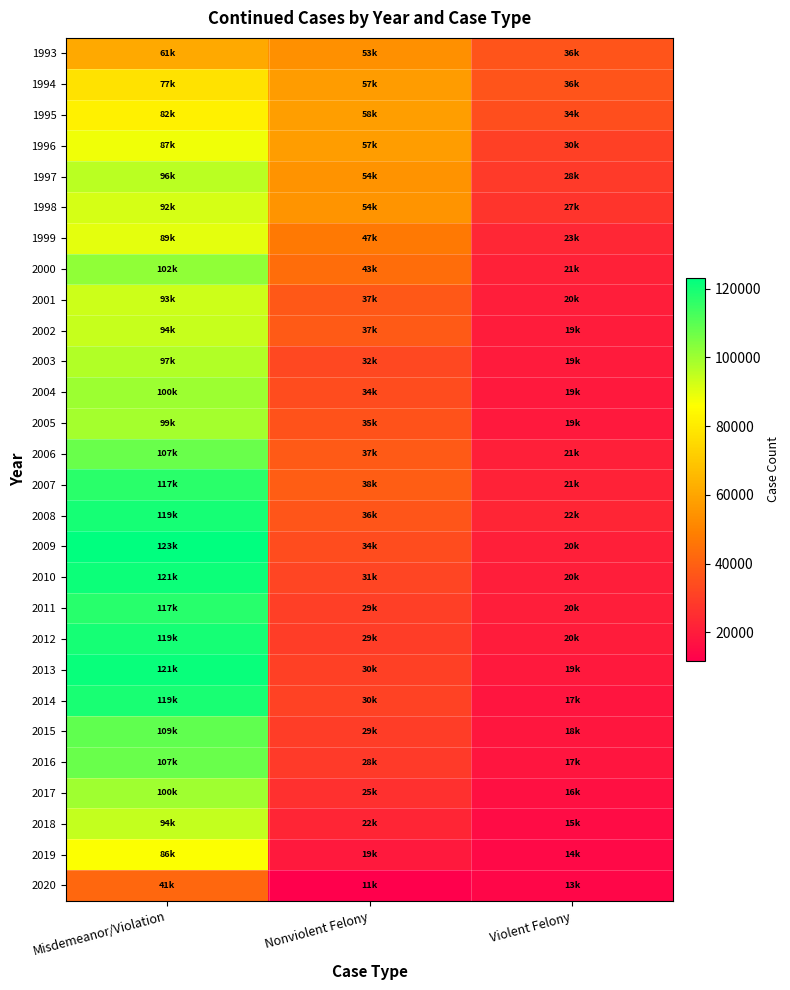

How many distinct data groups are displayed?

28